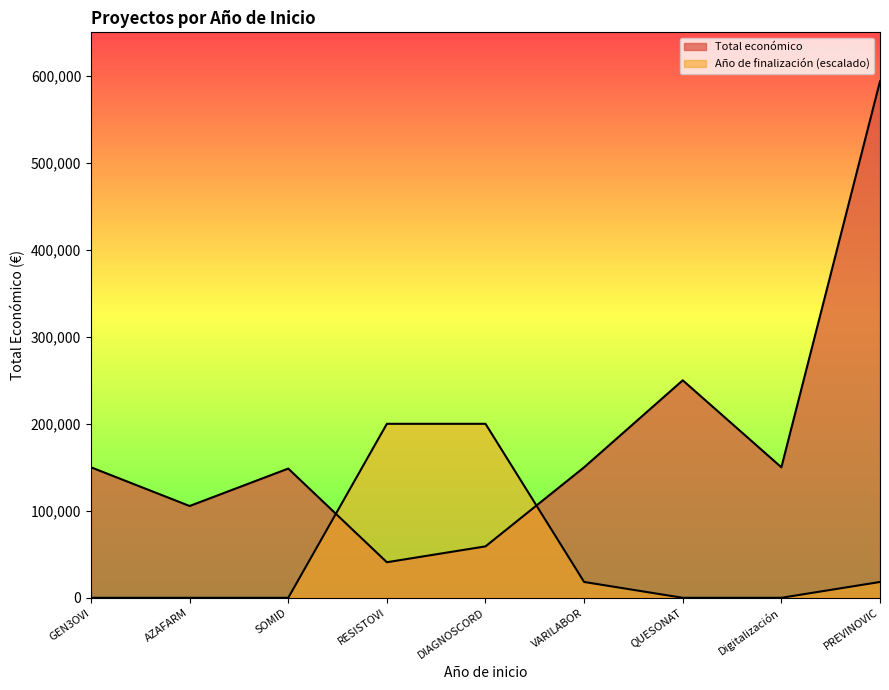

What is the label of the 3rd point from the right?

QUESONAT